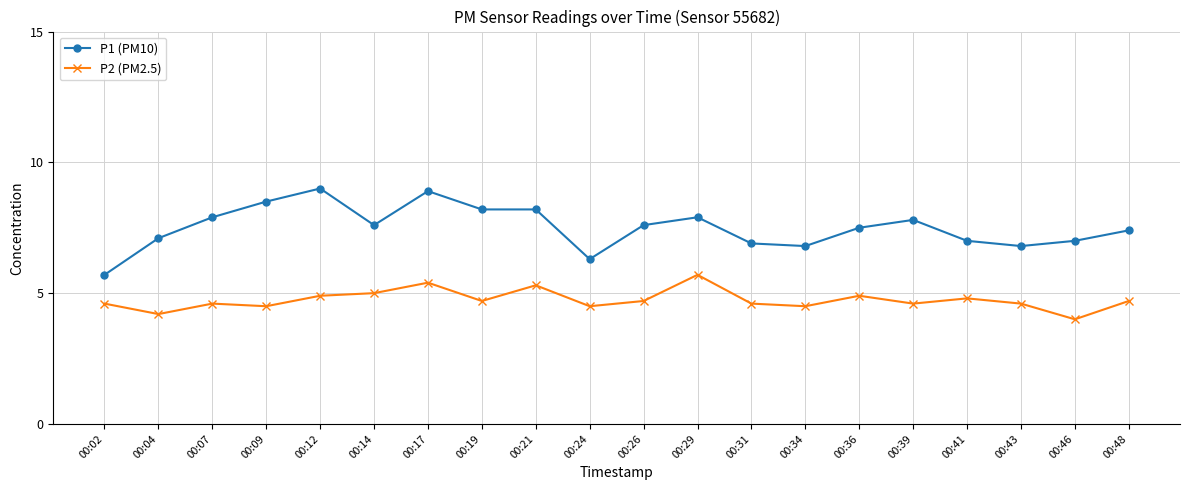

Which category has the lowest value in the P1 (PM10) series?

00:02